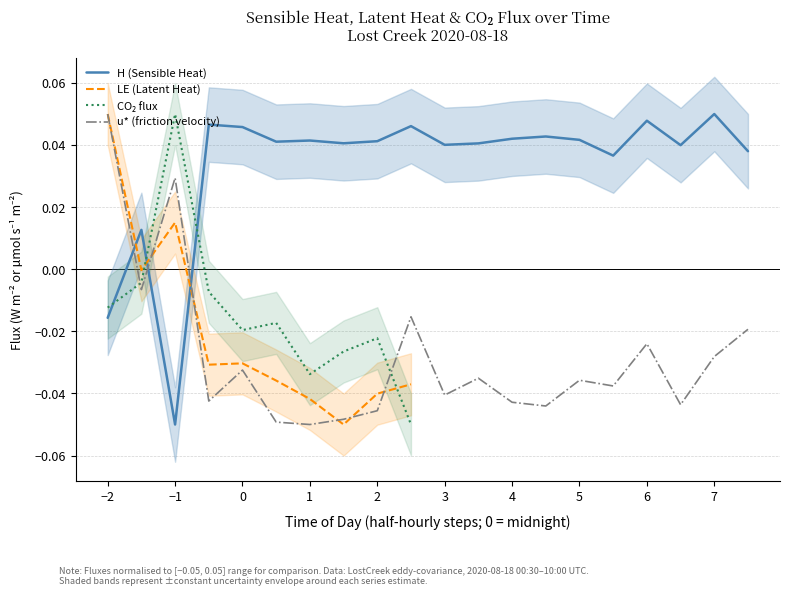

Which category has the highest value in the u* (friction velocity) series?

−2